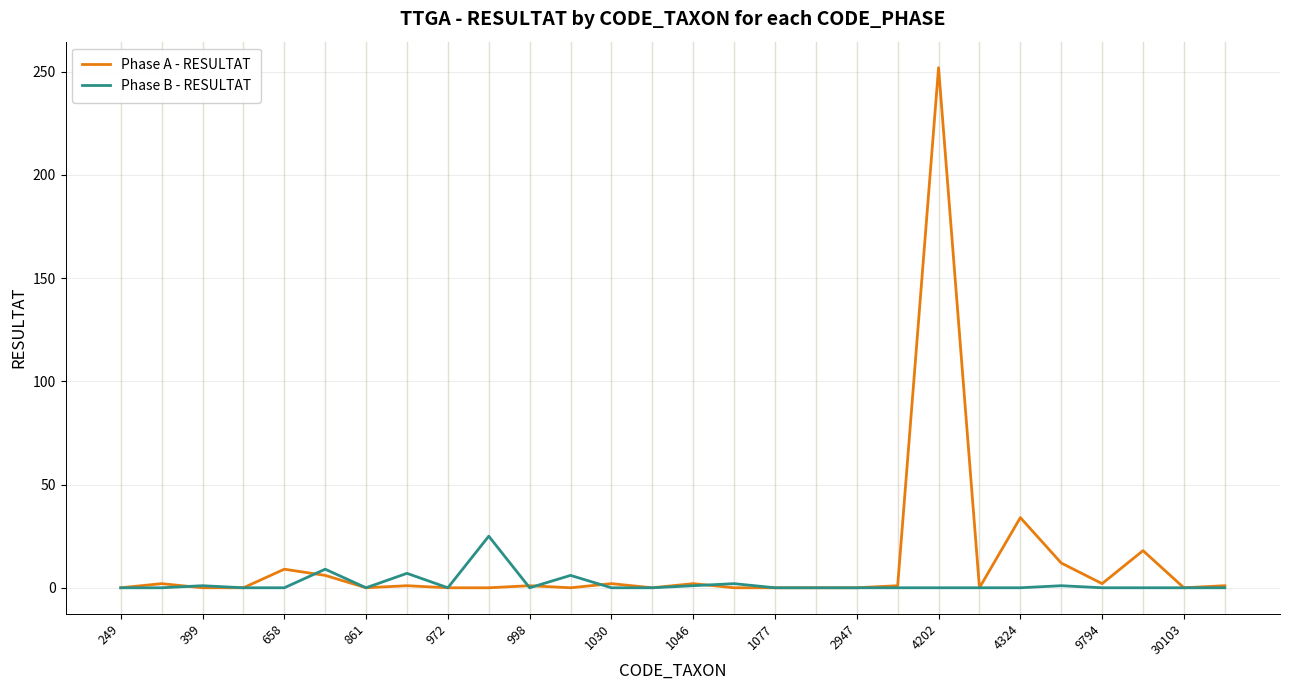

What is the difference between the second highest and second lowest values in the Phase A - RESULTAT series?

34